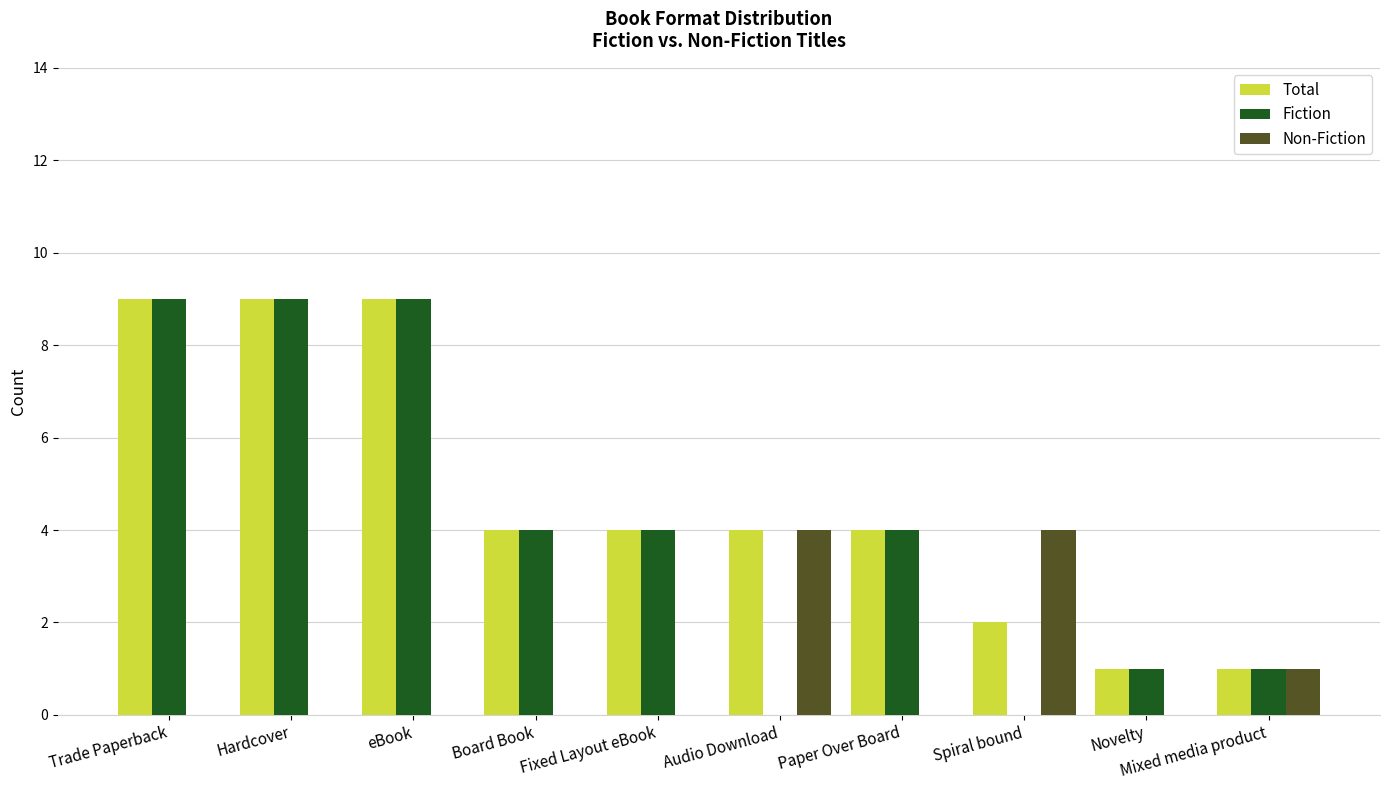

Is the value of Fiction at Paper Over Board greater than the value of Total at Spiral bound?

Yes